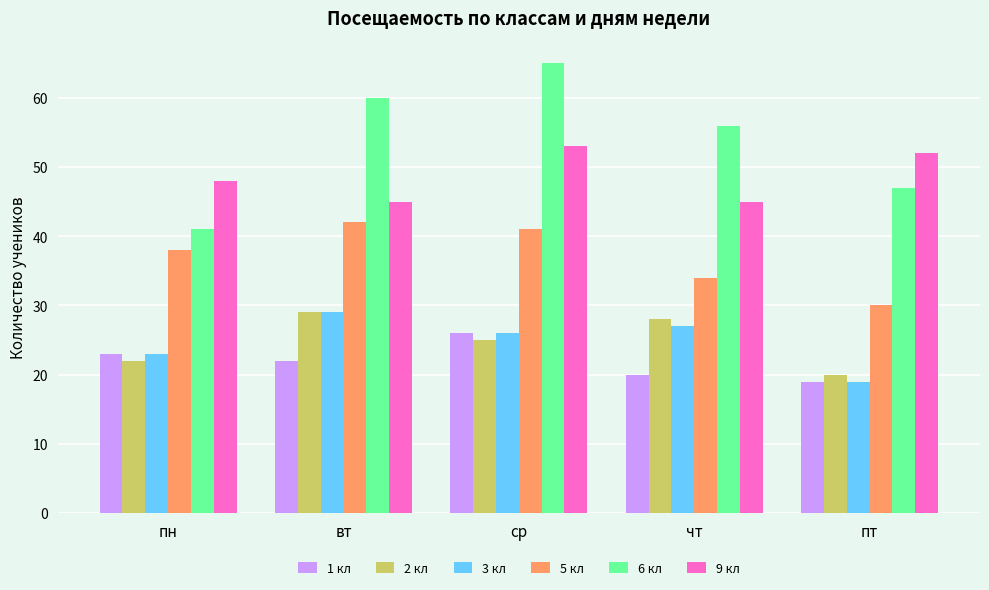

What is the sum of all 5 кл values?

185